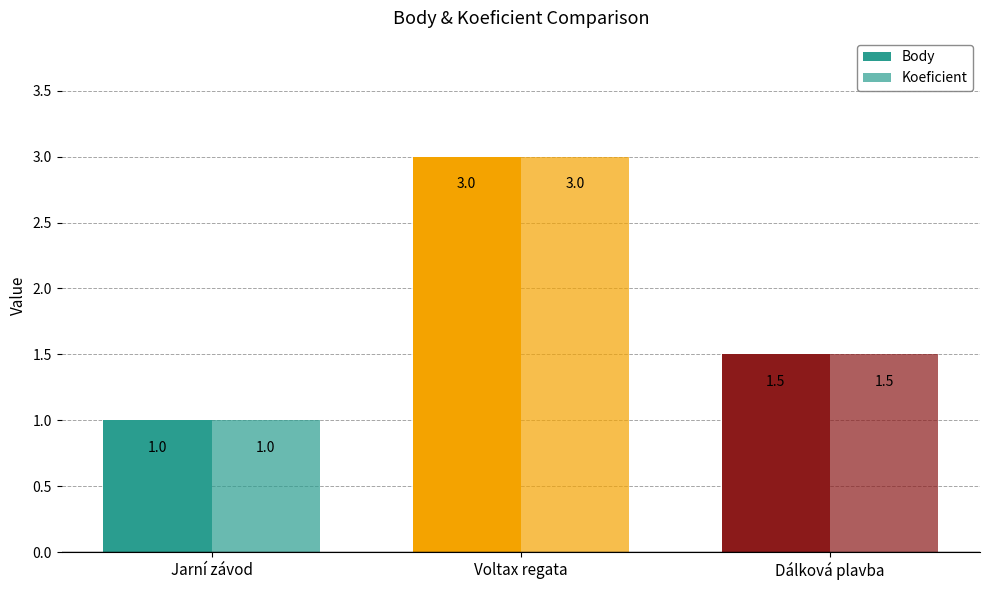

Does the chart contain stacked bars?

No